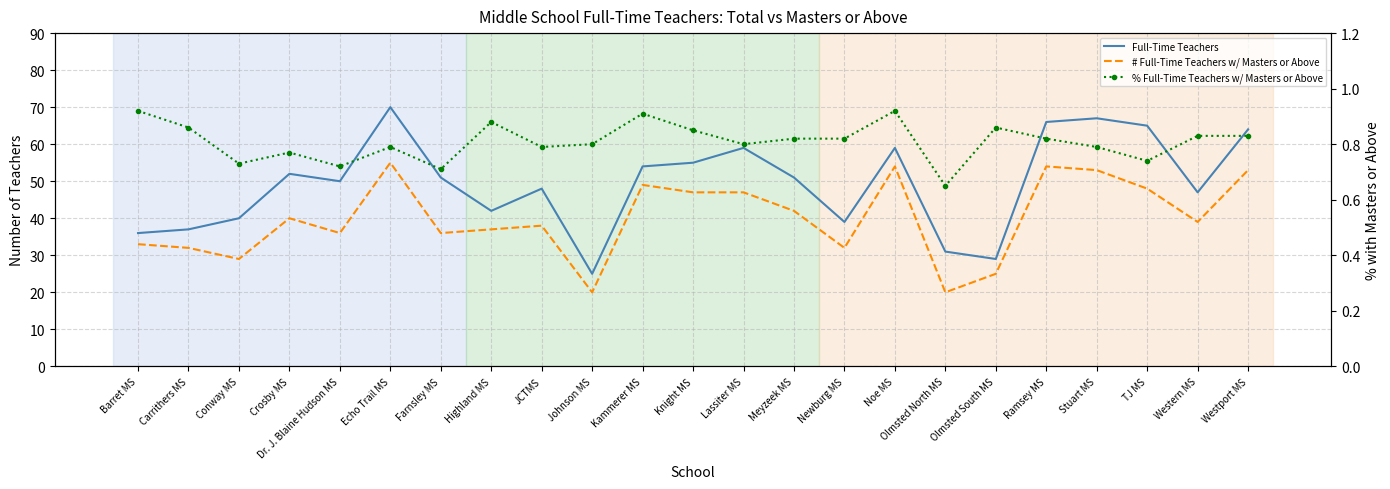

Between Echo Trail MS and TJ MS, which series saw the biggest shift?

# Full-Time Teachers w/ Masters or Above